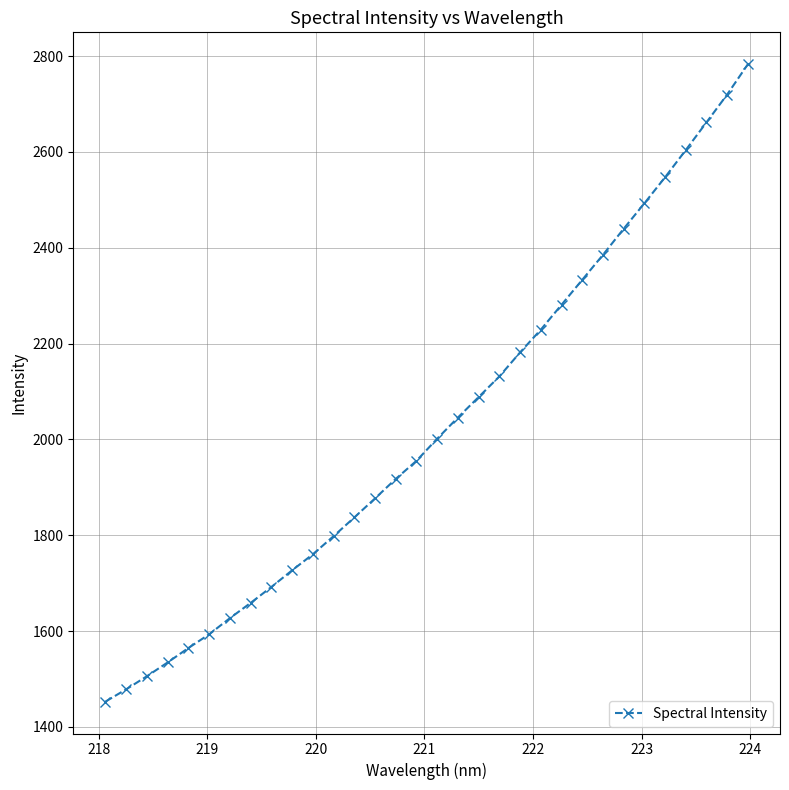

What is the greatest value displayed?

2783.0